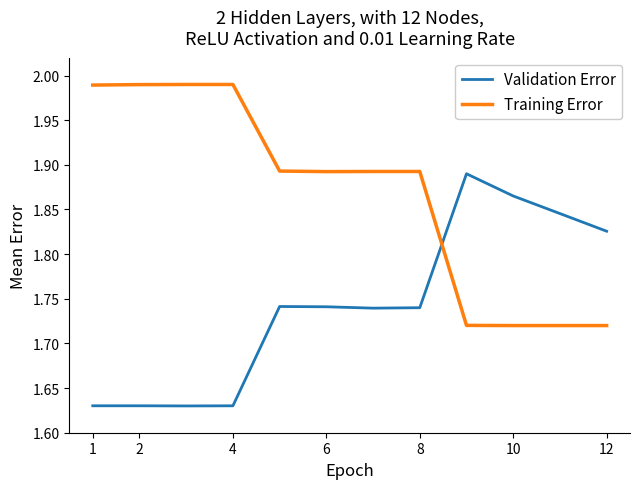

List the series in order of their overall mean, lowest first.

Validation Error, Training Error